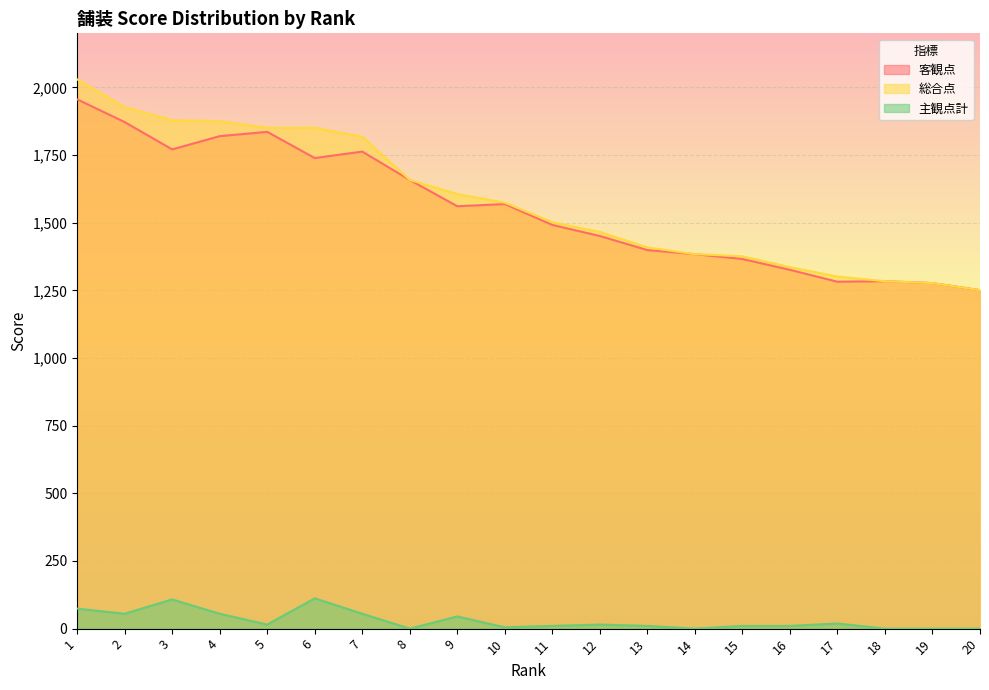

How many lines are shown in the chart?

3